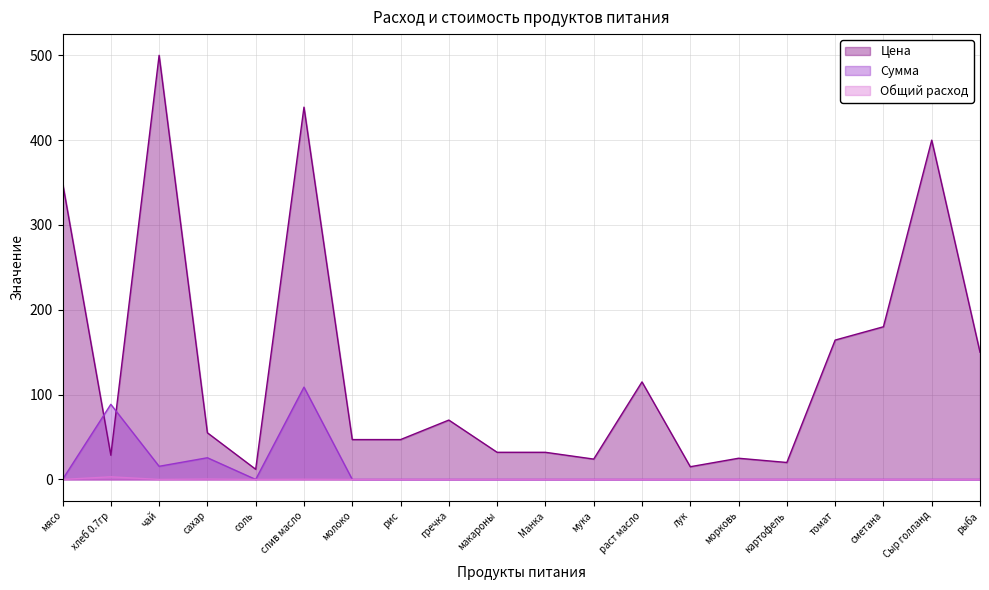

Where does the Цена series first go above 55?

мясо